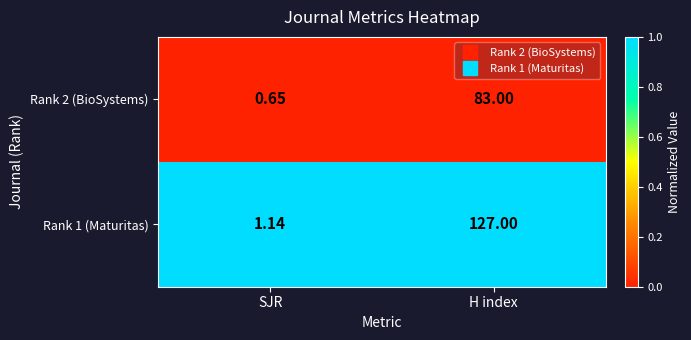

Which series has the largest total across all categories?

Rank 1 (Maturitas)